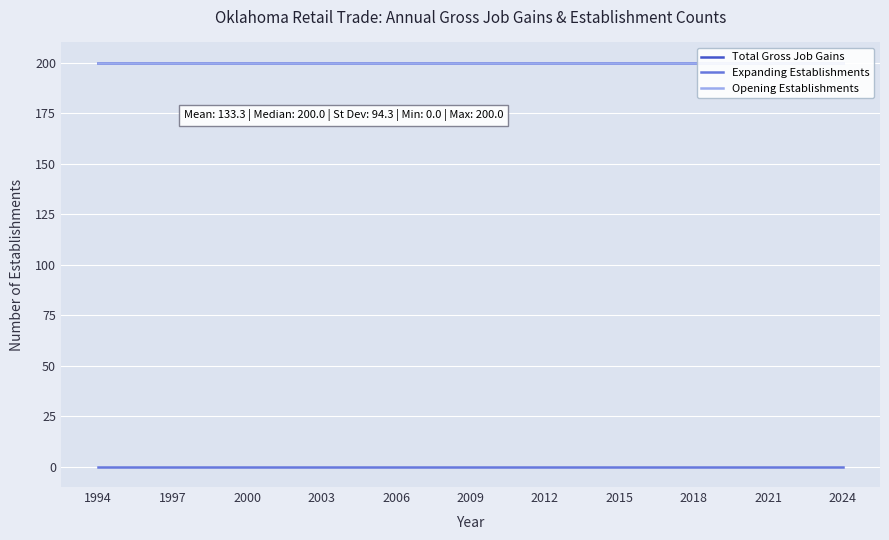

Where is Total Gross Job Gains nearest to the value 200?

1994